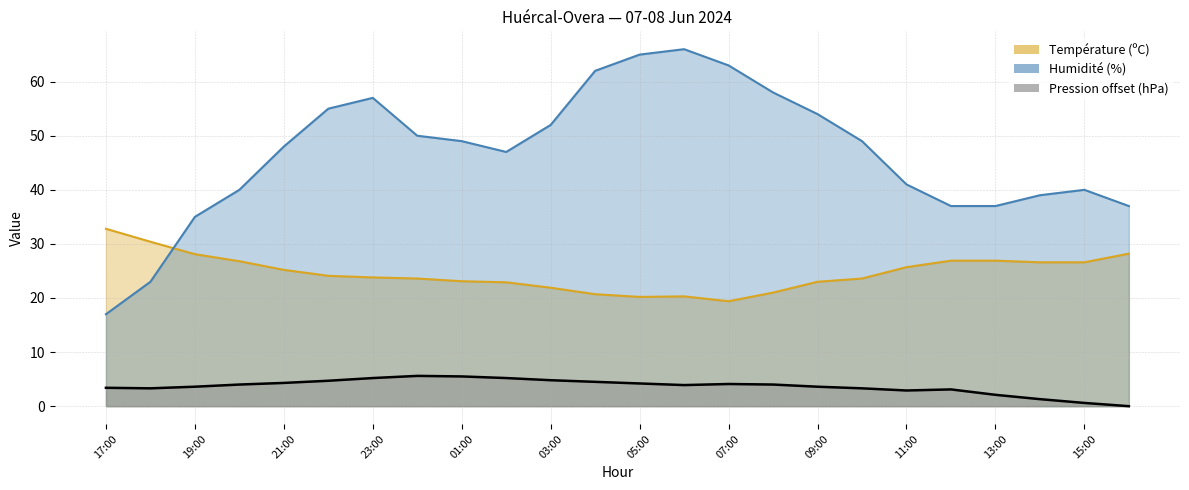

Where does the Humidité (%) series first go above 49?

22:00